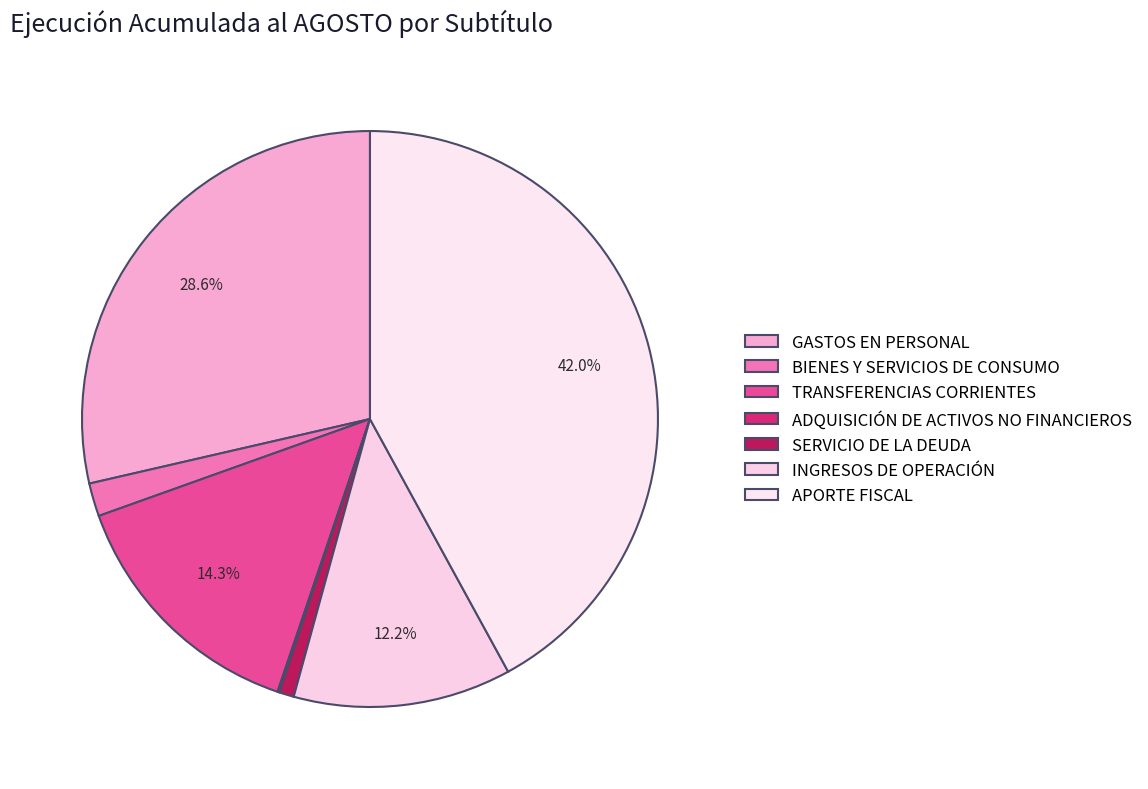

The APORTE FISCAL slice represents 42% of the pie. True or false?

True